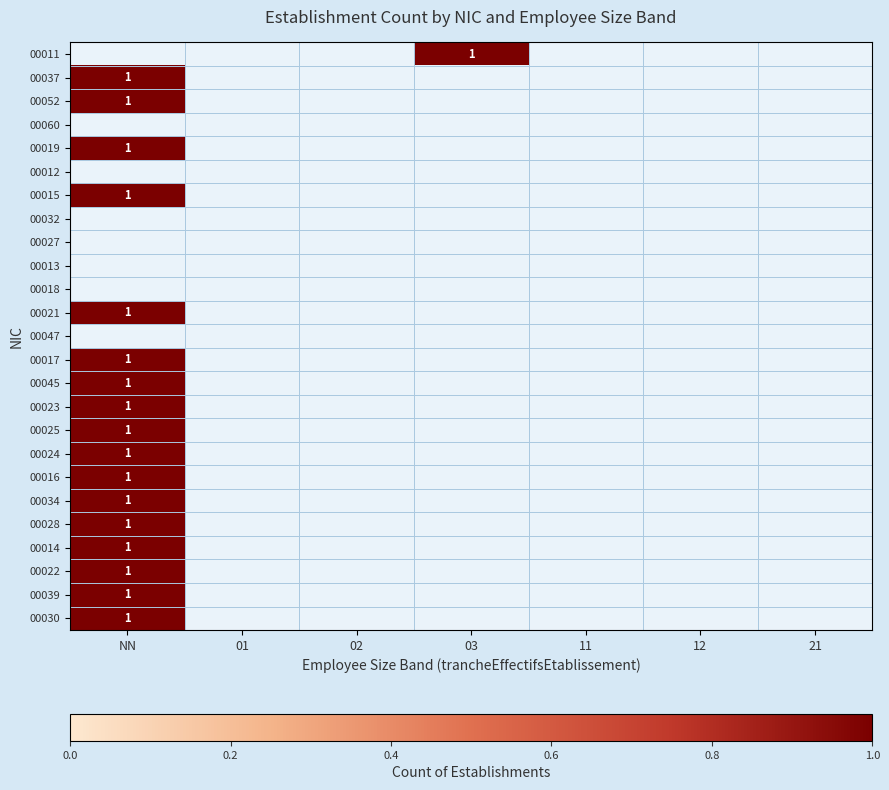

Rank the categories by 00014 value from highest to lowest.

NN, 01, 02, 03, 11, 12, 21